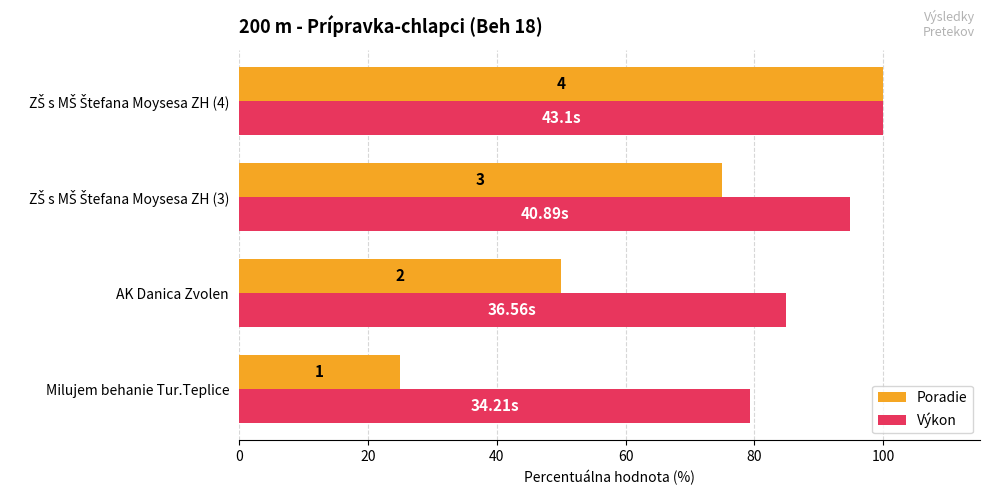

Rank the series by their average value, from highest to lowest.

Výkon, Poradie